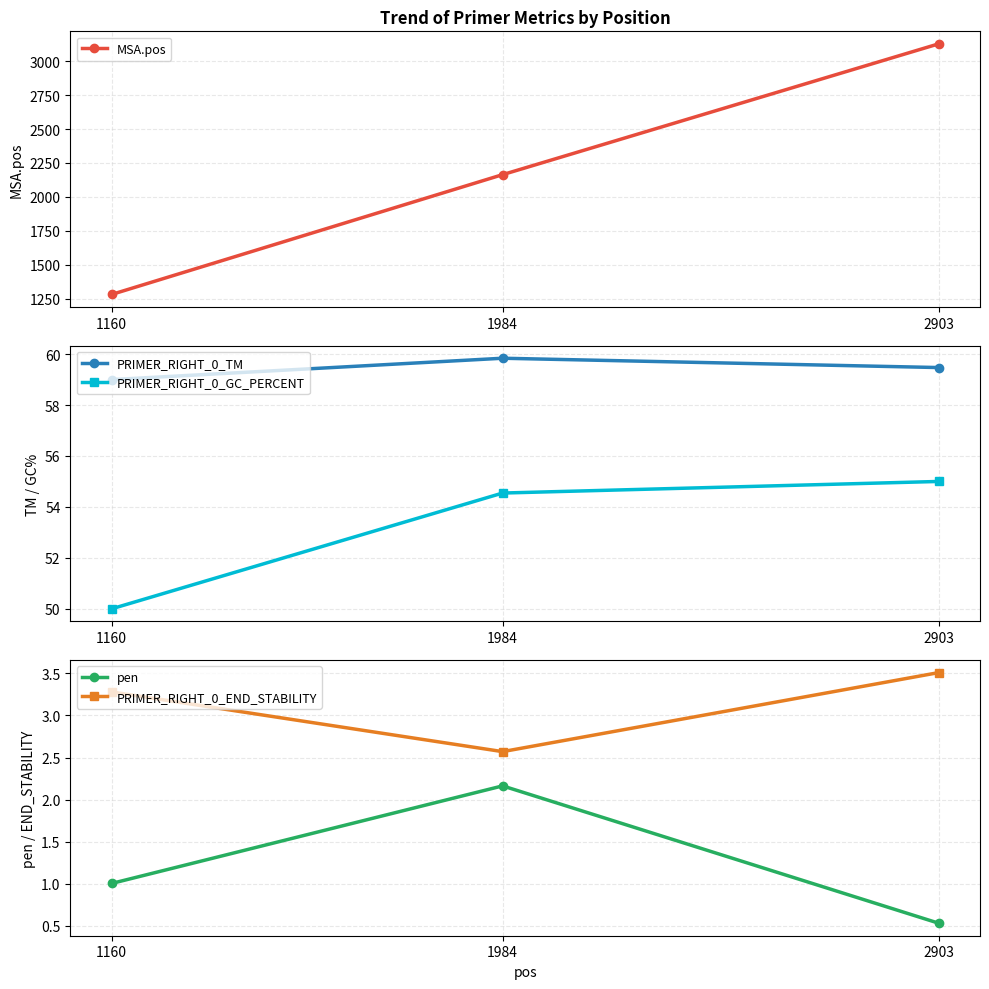

Which has a higher value, 1160 or 1984?

1984